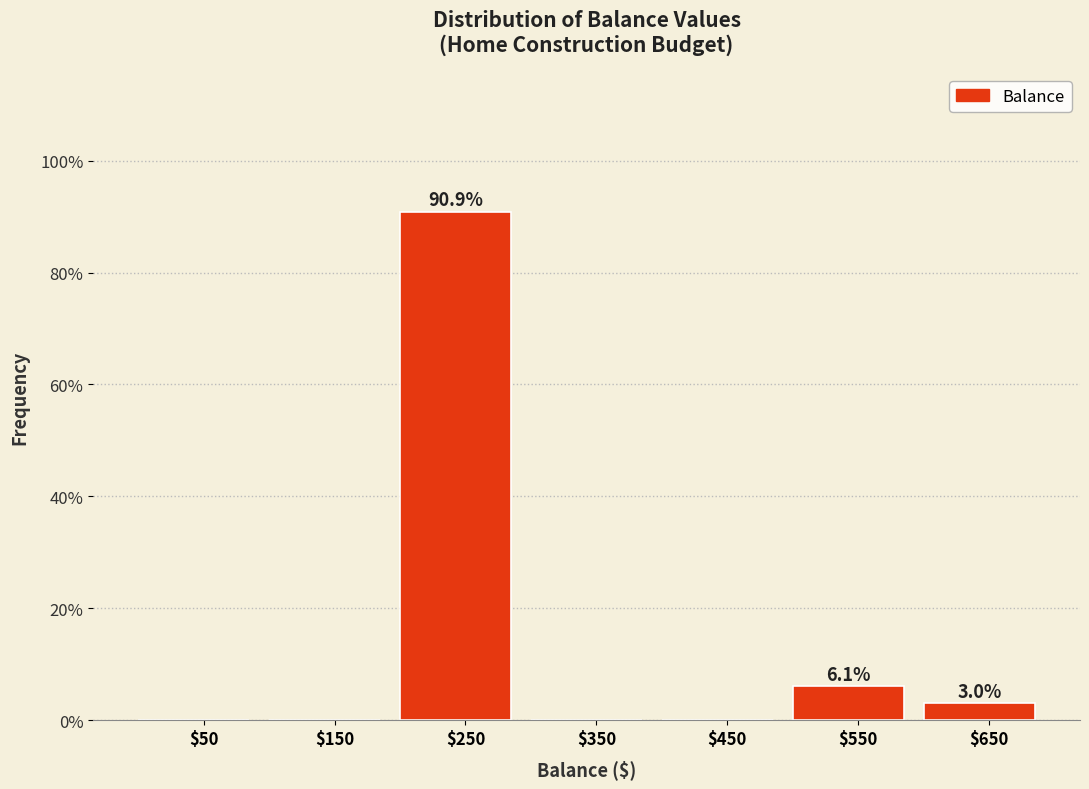

Which range on the x-axis has the tallest bar?

200 to 300